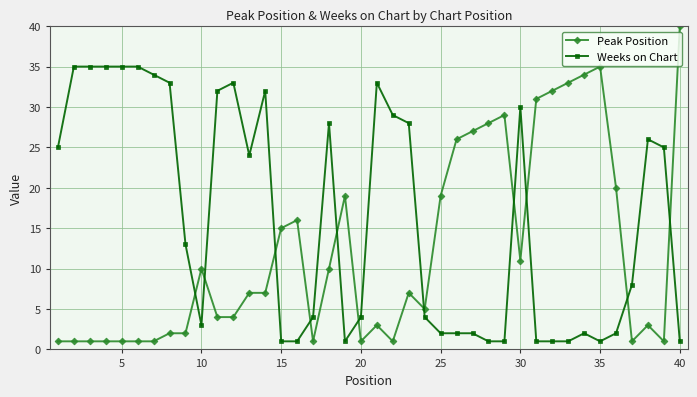

What is the value of the Peak Position point at the 18th from the left?

10